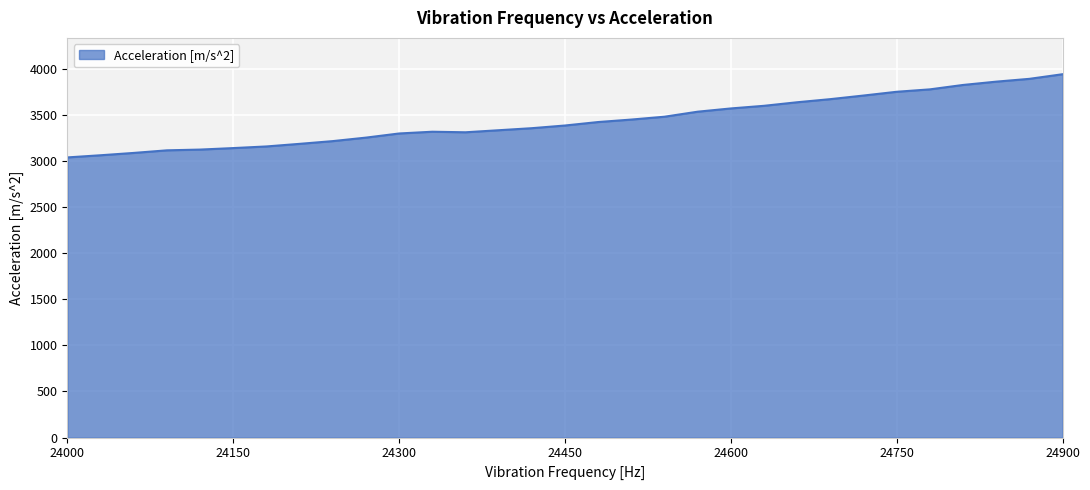

What is the maximum value shown in the chart?

3939.7